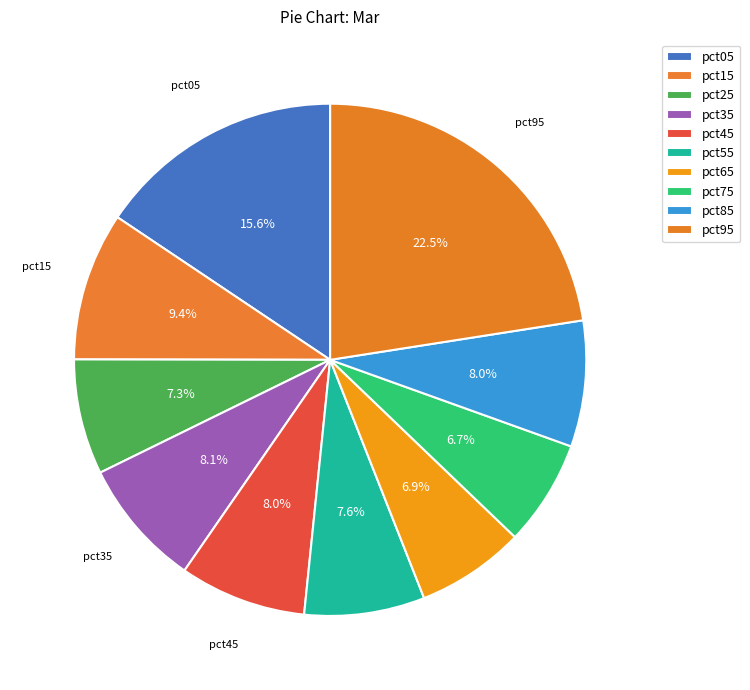

What percentage is the pct15 slice, to the nearest percent?

9%